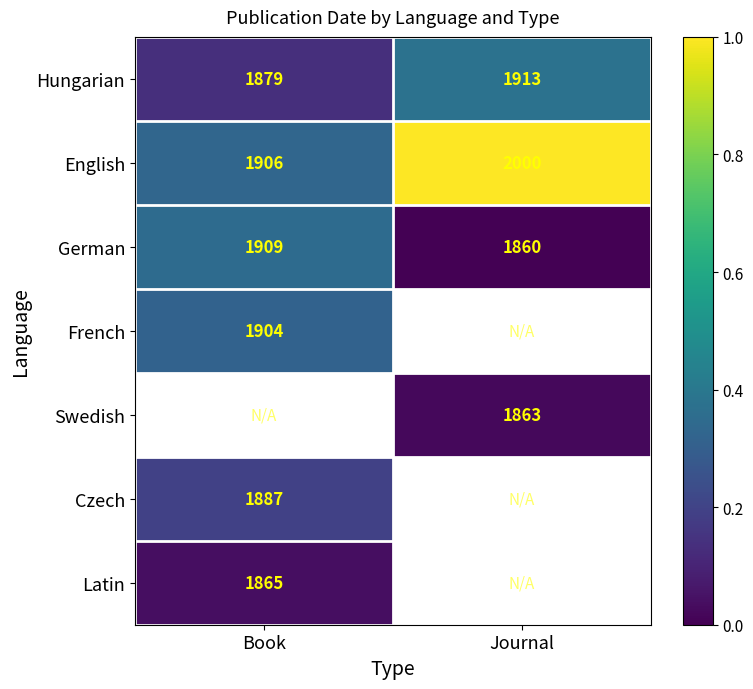

Rank the categories by Hungarian value from highest to lowest.

Journal, Book